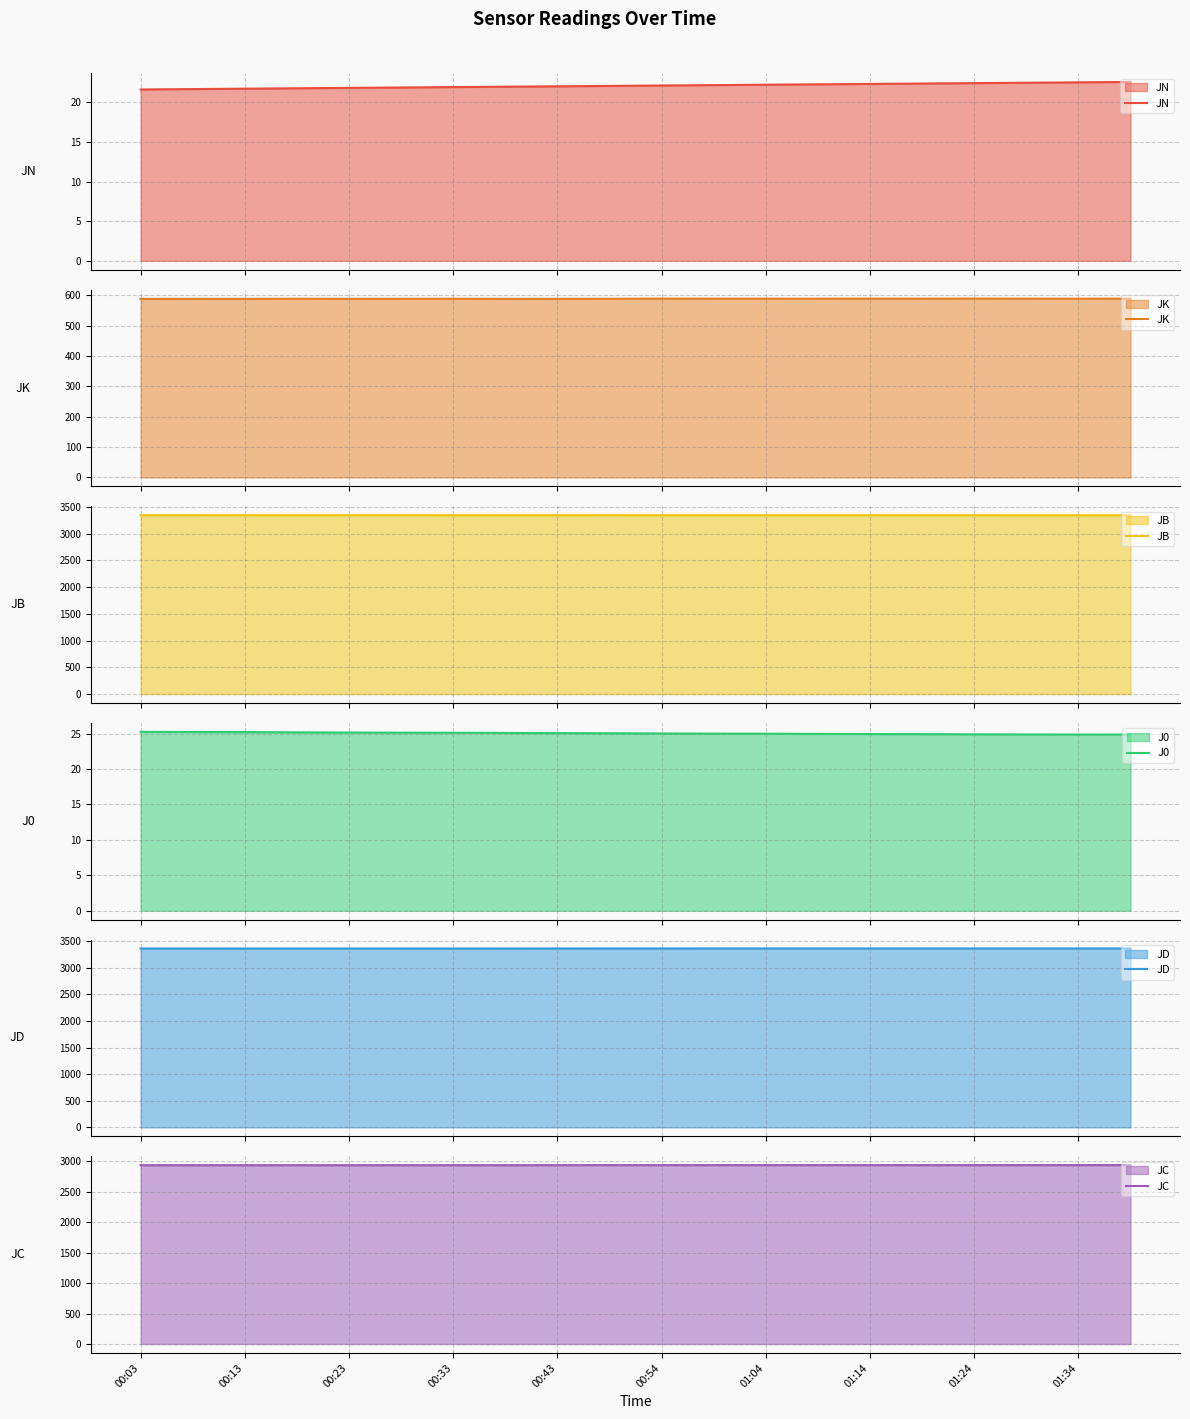

How many interior local valleys does the JD series have?

2